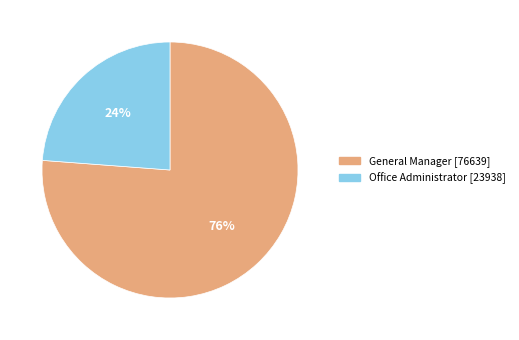

Approximately how many times larger is the value at Office Administrator compared to General Manager?

0.3